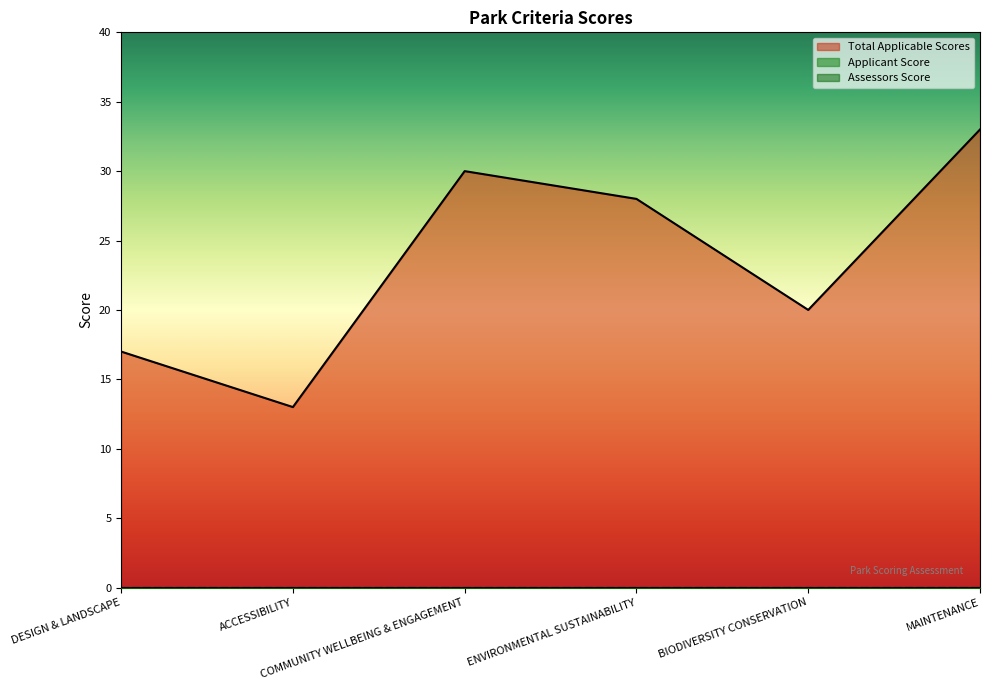

Which series has the largest total across all categories?

Total Applicable Scores